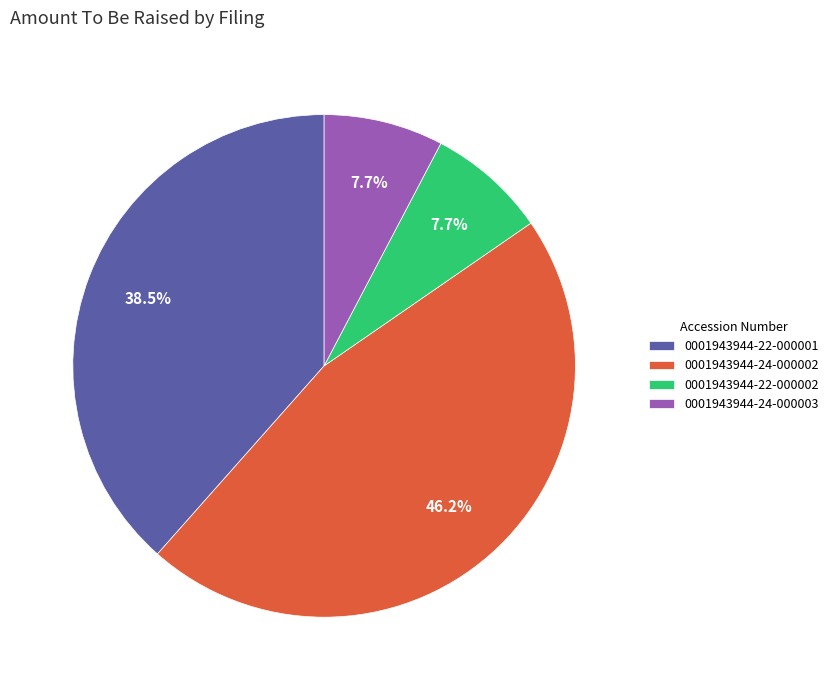

Which category has the biggest portion of the pie?

0001943944-24-000002